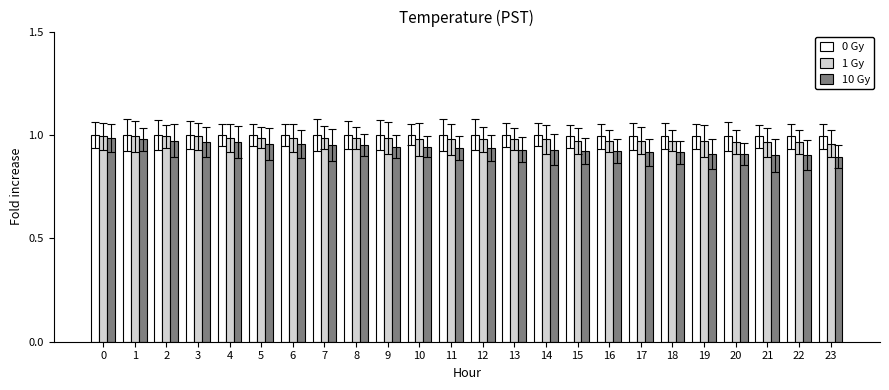

What is the sum of all 10 Gy values?

22.5